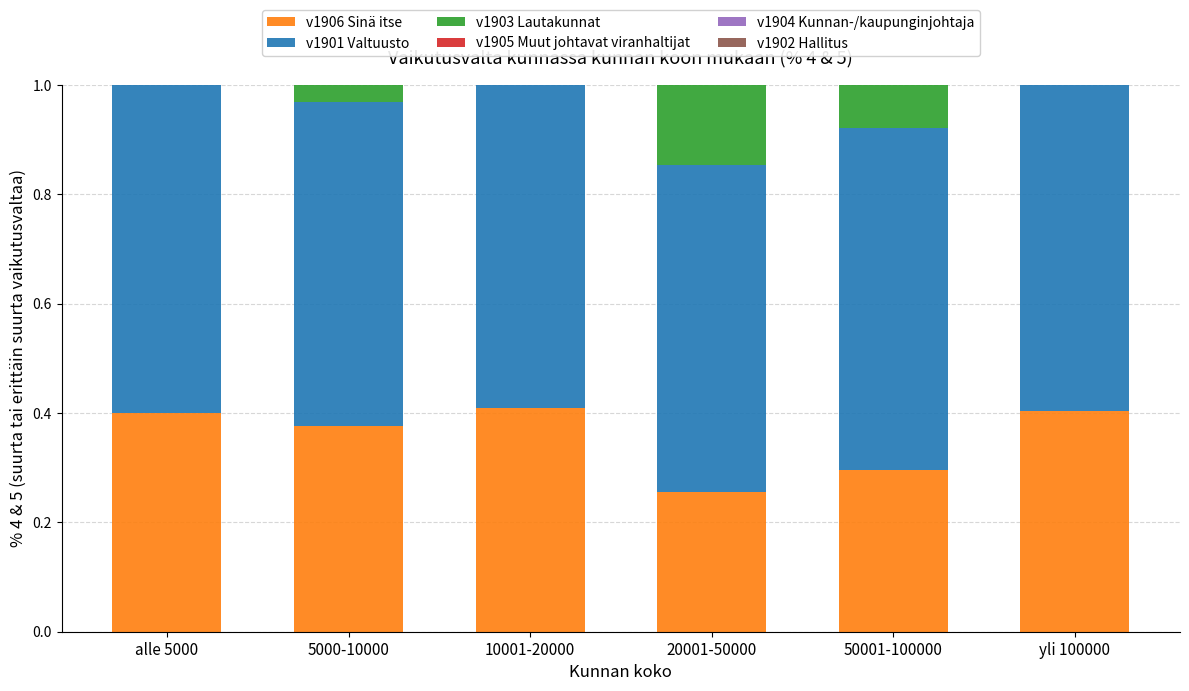

What is the sum of the v1903 Lautakunnat values at alle 5000 and yli 100000?

1.1